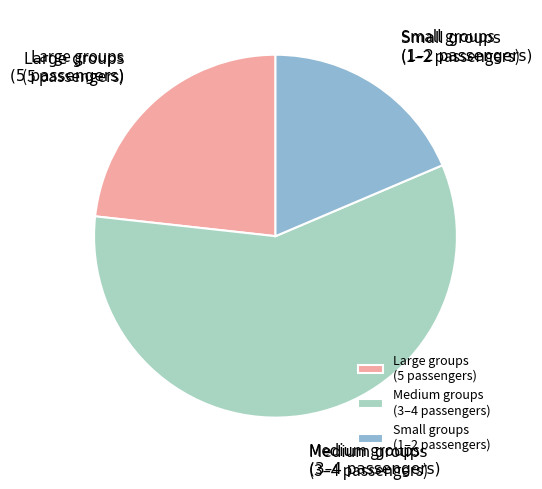

What is the ratio of the value at Small groups (1–2 passengers) to the value at Medium groups (3–4 passengers)?

0.3